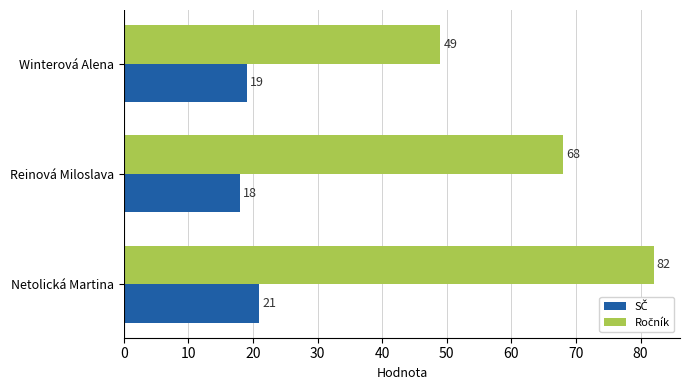

What is the greatest value displayed?

82